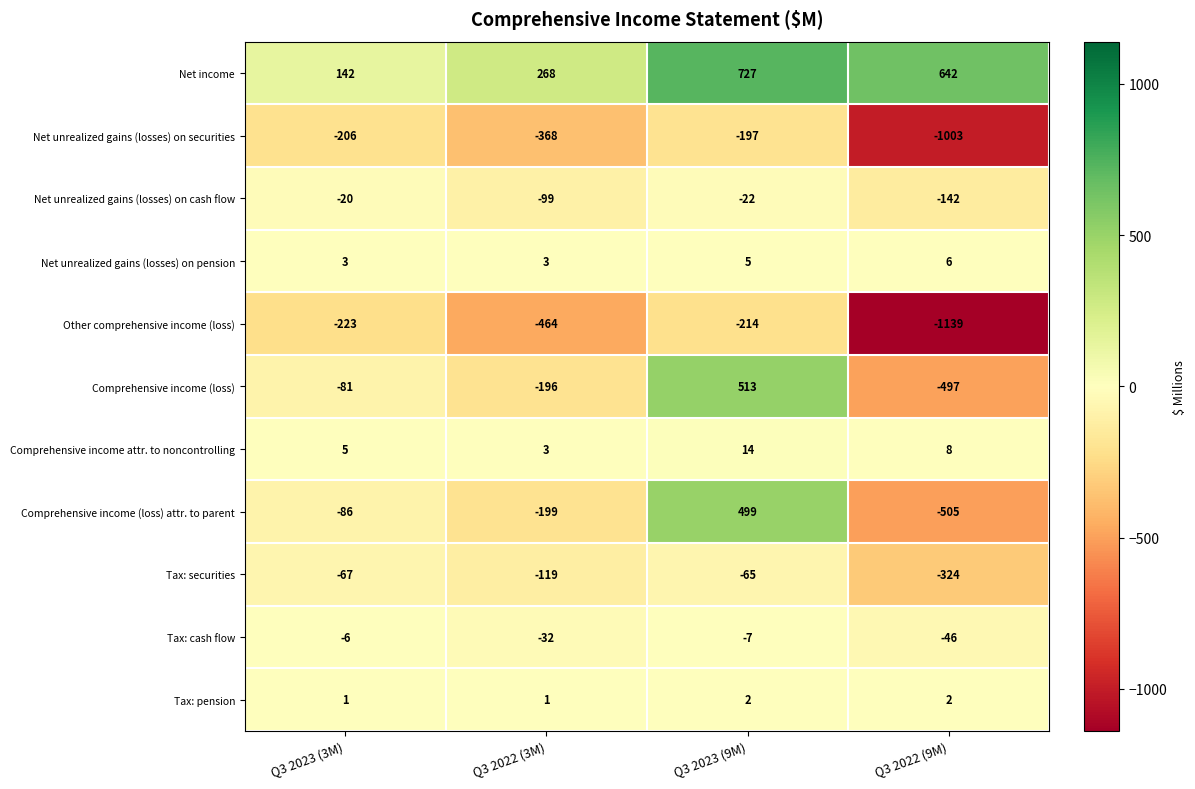

Which series changed the most between Q3 2023 (9M) and Q3 2022 (9M)?

Comprehensive income (loss)